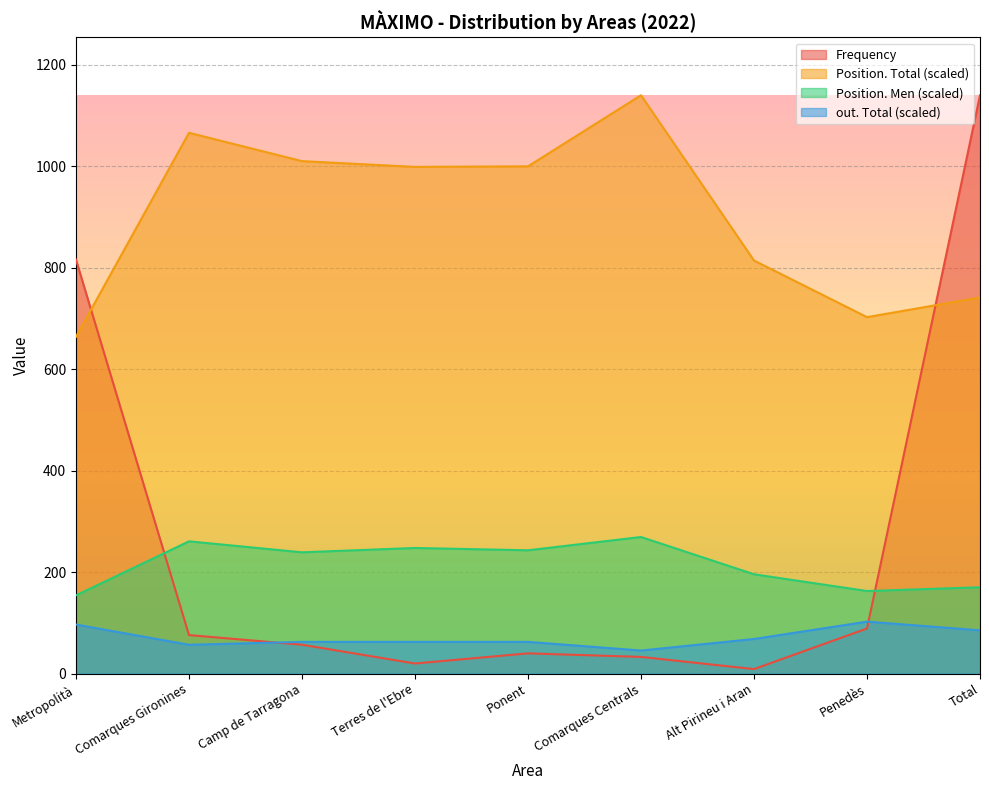

What are all the series names shown in the legend?

Frequency, Position. Total (scaled), Position. Men (scaled), out. Total (scaled)